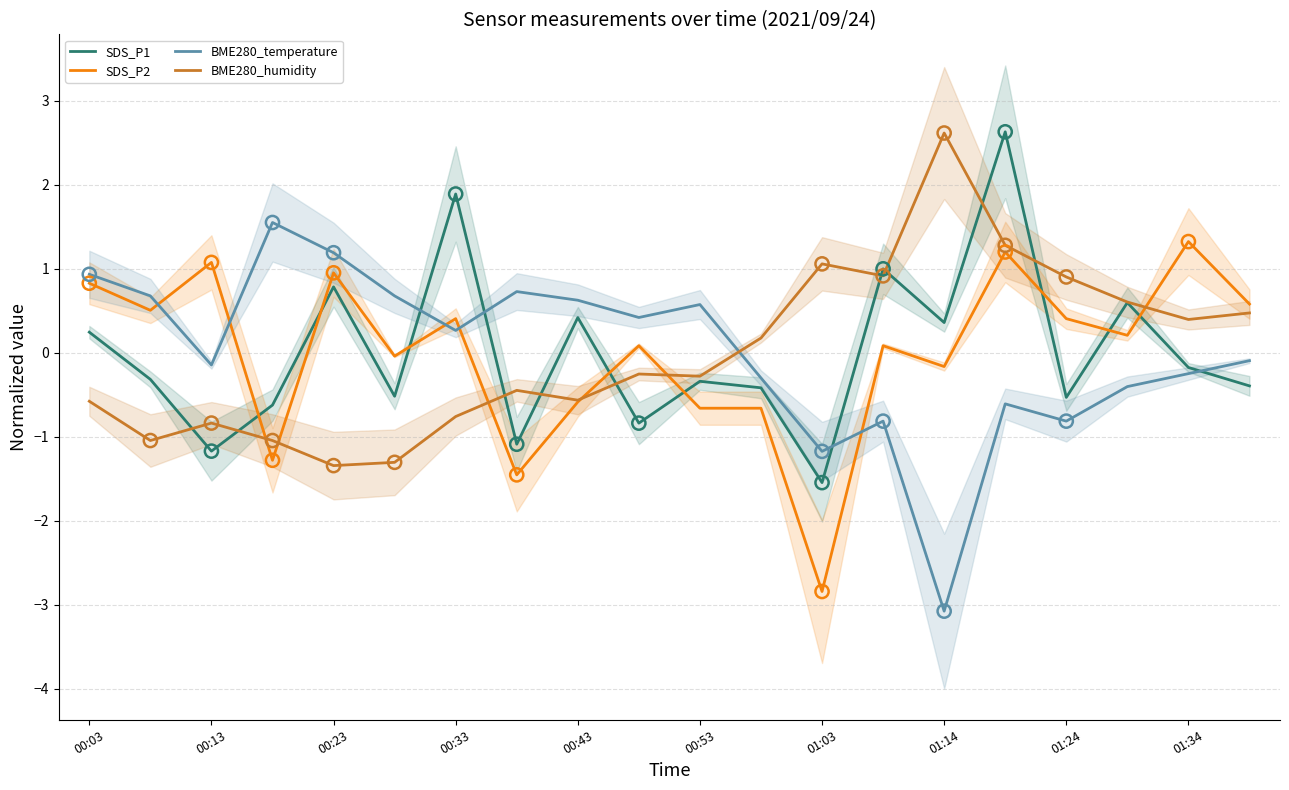

At how many categories does at least one series exceed 0?

20